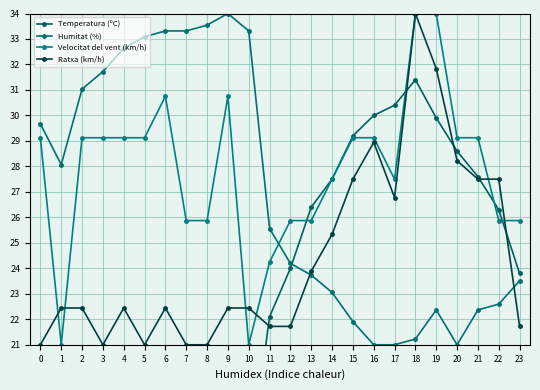

True or false: Temperatura (ºC) has a value of 8.5 at 3.

False